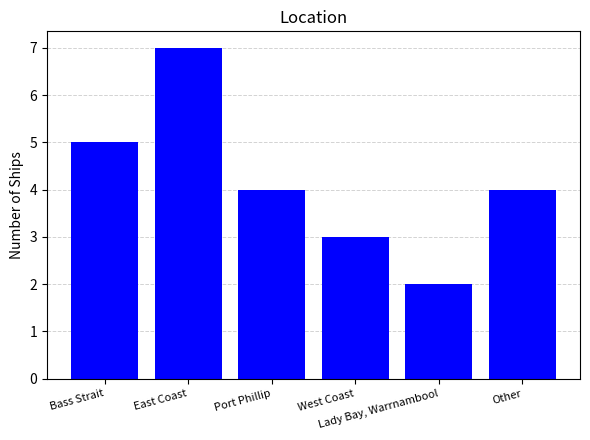

What is the label of the 5th bar from the right?

East Coast